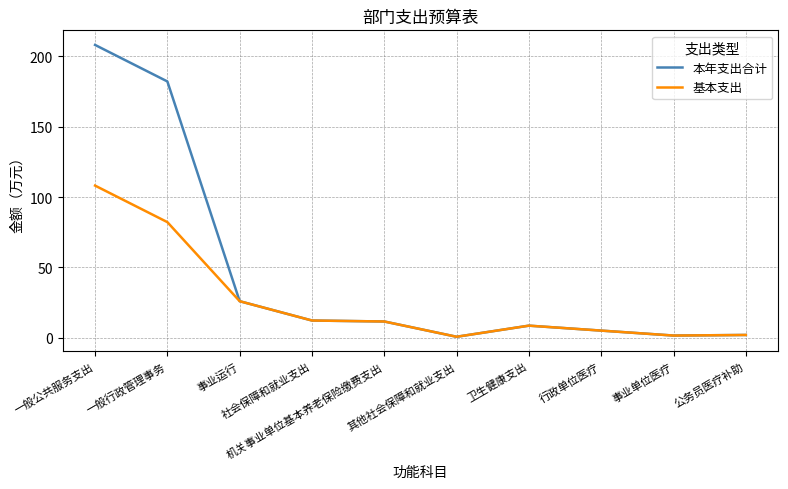

Which series has the largest range (max minus min)?

本年支出合计